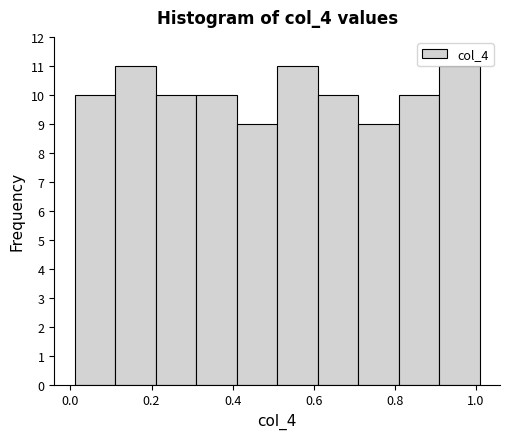

How tall is the bar that spans 0.21 to 0.31 on the x-axis? Neither the bar edges nor the heights are printed on the chart, so give them approximately, as read against the axes.

10